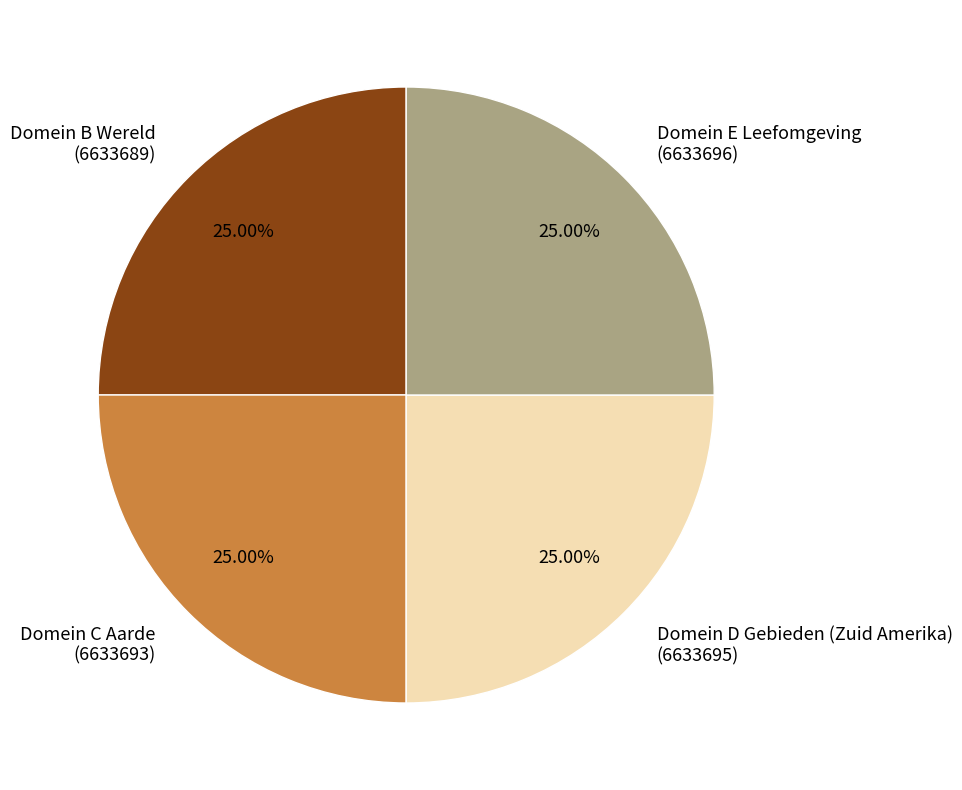

What percentage do Domein B Wereld and Domein D Gebieden (Zuid Amerika) together represent?

50.0%